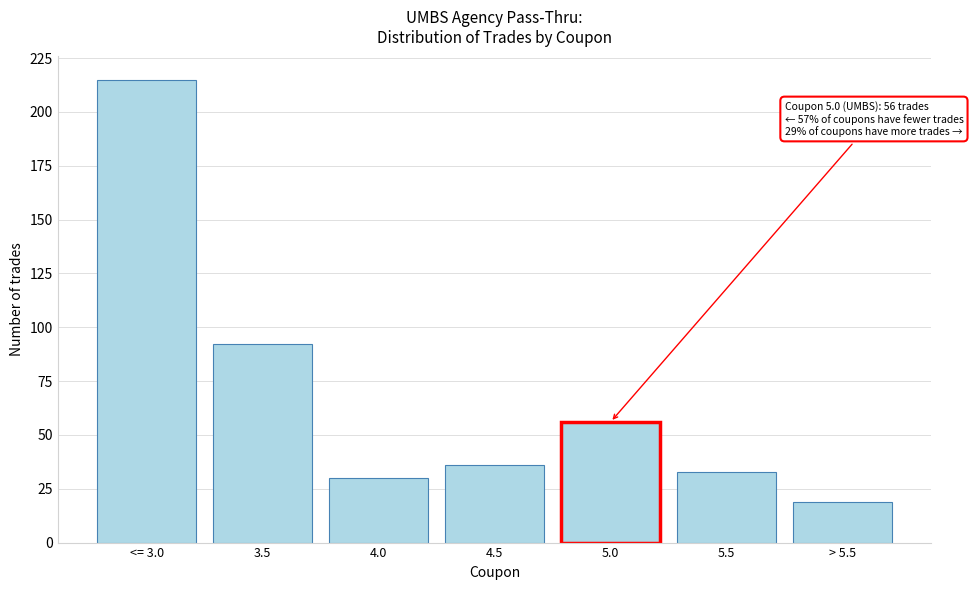

Reading left to right, list all the values displayed in this chart.

215	92	30	36	56	33	19